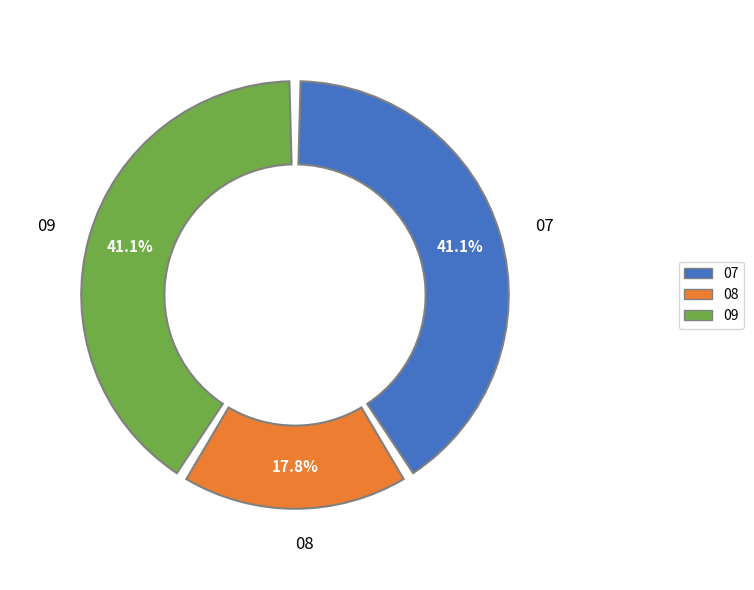

Does any single category account for the majority?

No